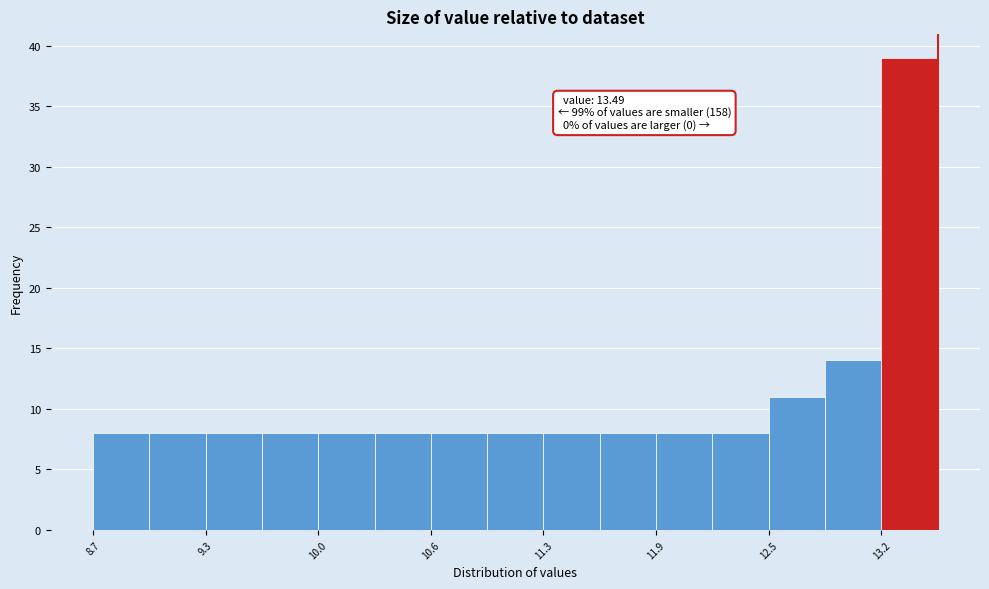

Read against the x-axis, roughly where is the centre of the tallest bar?

13.3